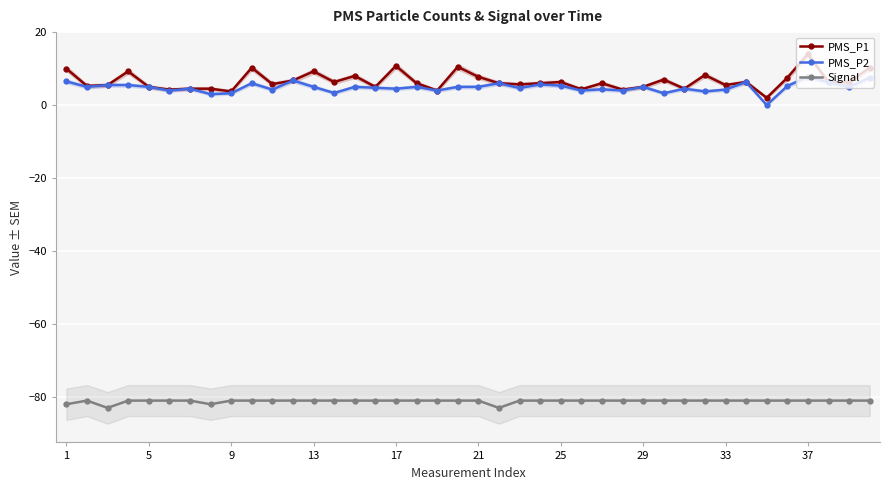

True or false: PMS_P2 and Signal cross at least once.

False